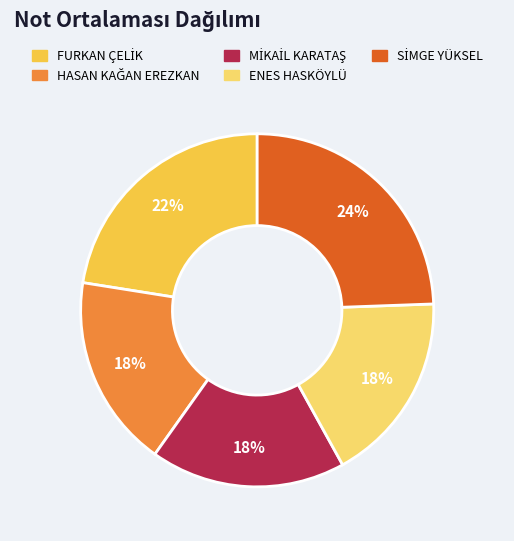

Is it true that ENES HASKÖYLÜ is 11% of the pie?

False